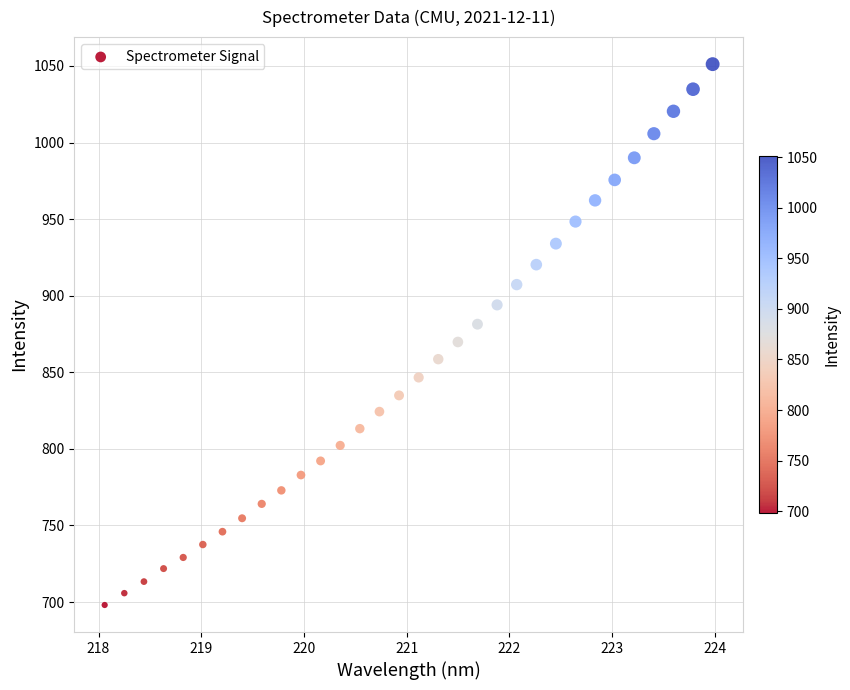

What is the range of Y values (max minus min)?

353.1